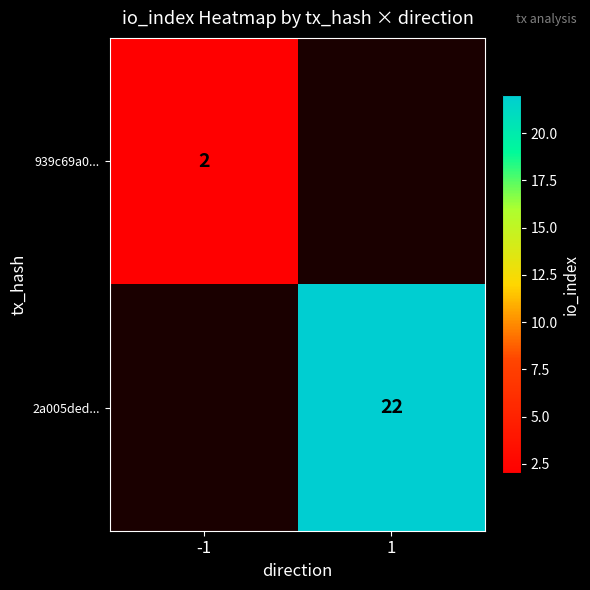

Is it true that 2a005ded... equals 30.9 at 1?

False